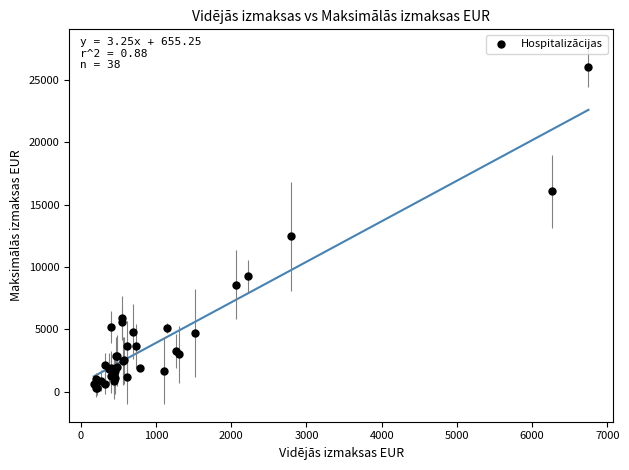

What Y value in the scatter plot is closest to 13158?

12450.7